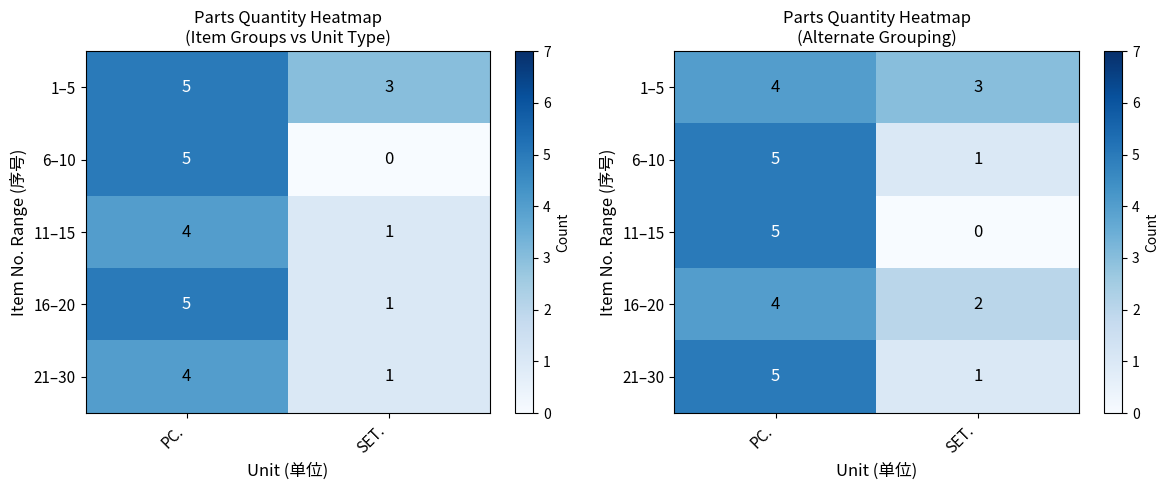

What is the sum of all 21–30 values?

6